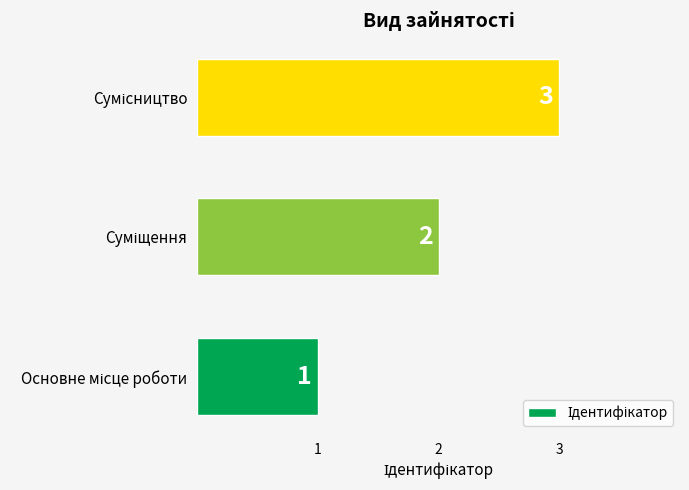

What is the sum of all values?

6